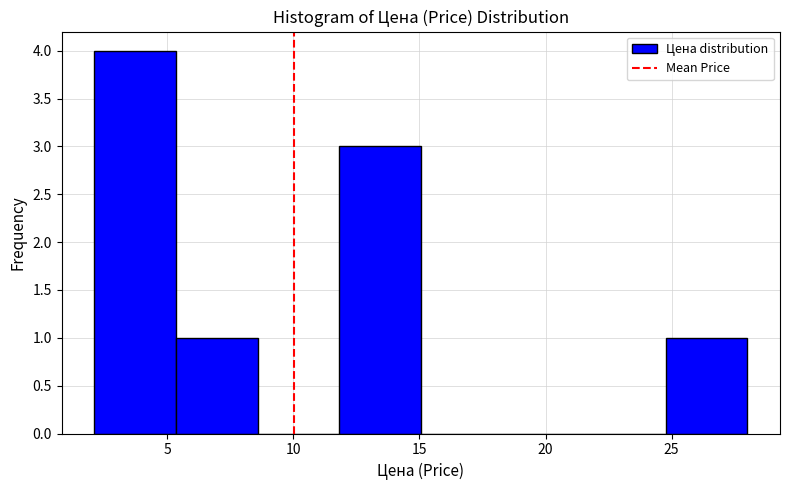

Reading left to right, list every bar in this chart as the range it spans on the x-axis followed by its height. Neither the bar edges nor the heights are printed on the chart, so give them approximately, as read against the axes.

2.0 to 5.5: 4
5.5 to 8.5: 1
8.5 to 12.0: 0
12.0 to 15.0: 3
15.0 to 18.5: 0
18.5 to 21.5: 0
21.5 to 25.0: 0
25.0 to 28.0: 1